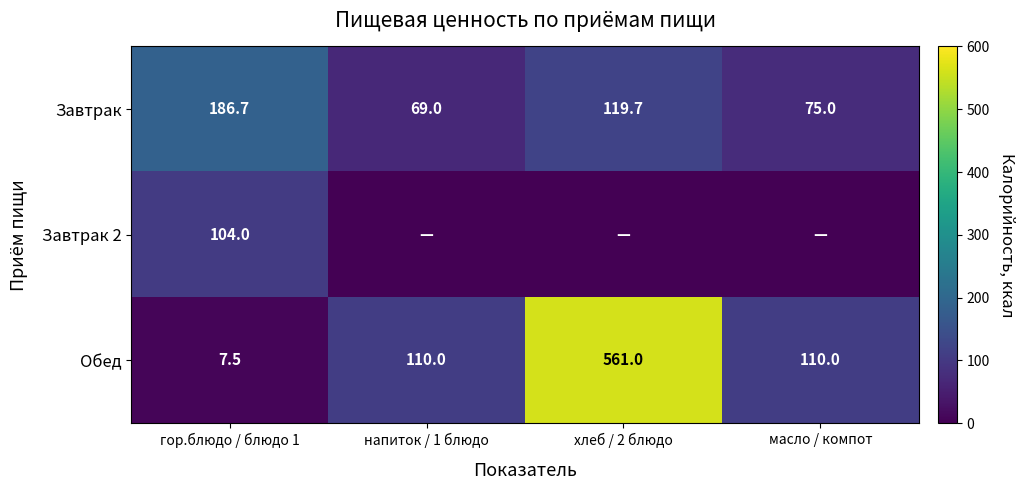

How many series are shown in this chart?

3